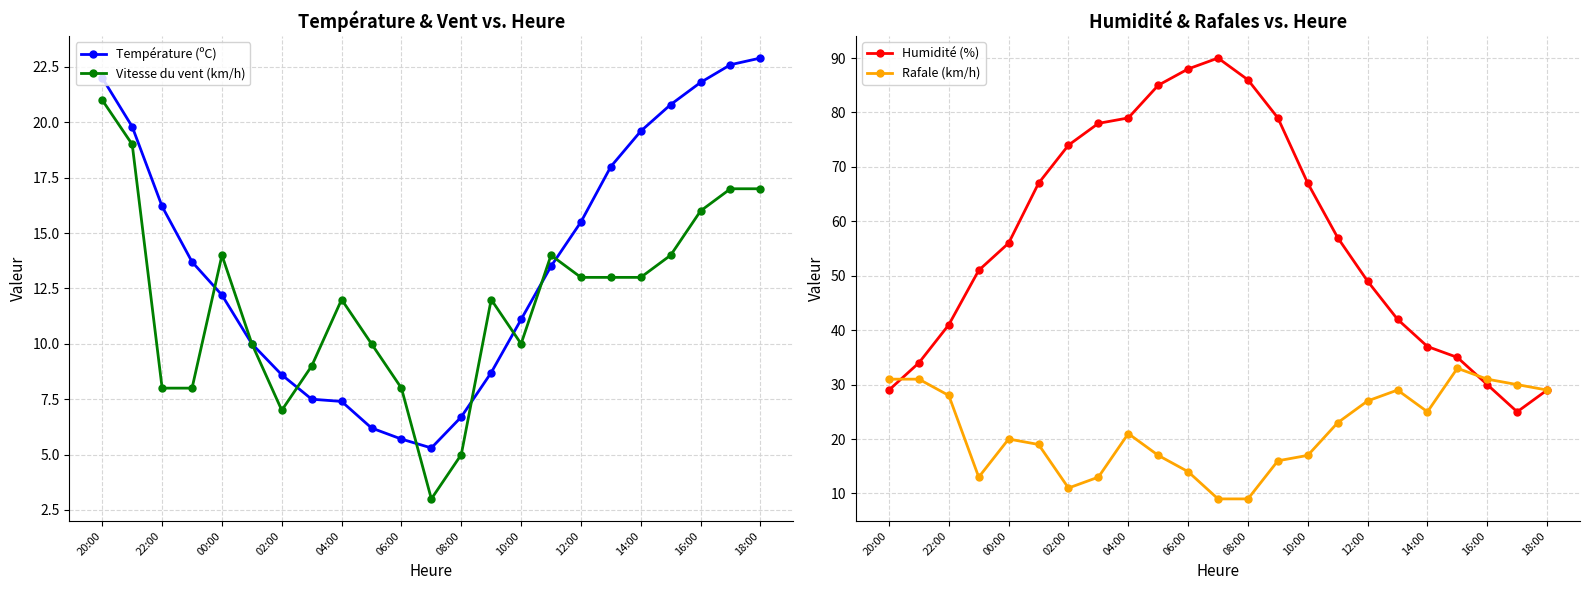

List the series in order of their peak value, lowest first.

Vitesse du vent (km/h), Température (ºC), Rafale (km/h), Humidité (%)